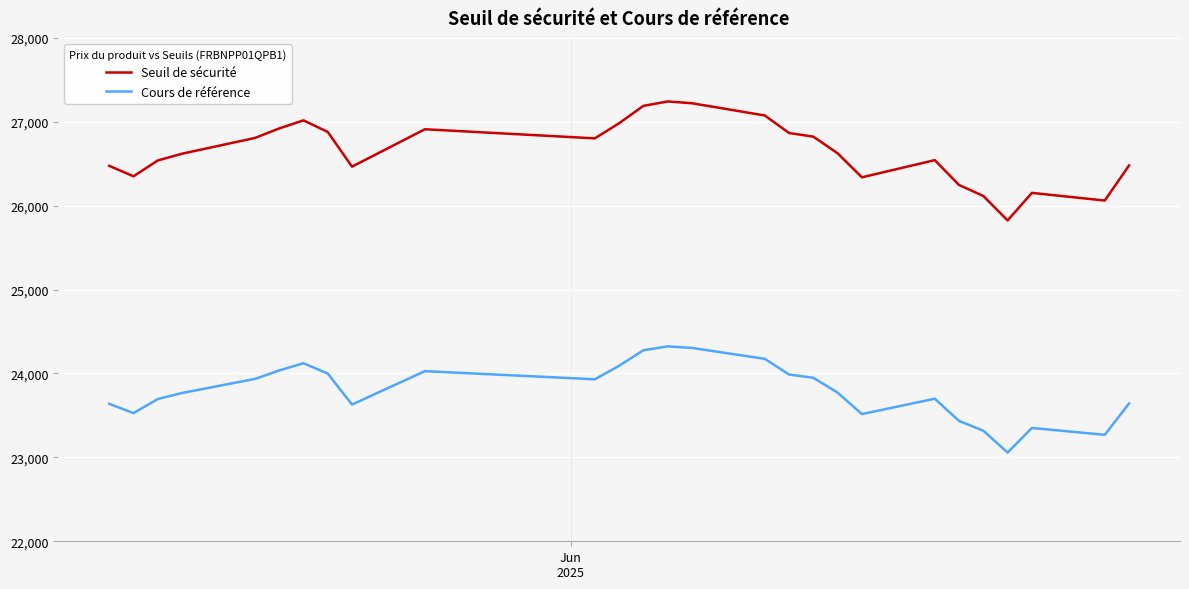

Which series has the largest range (max minus min)?

Seuil de sécurité